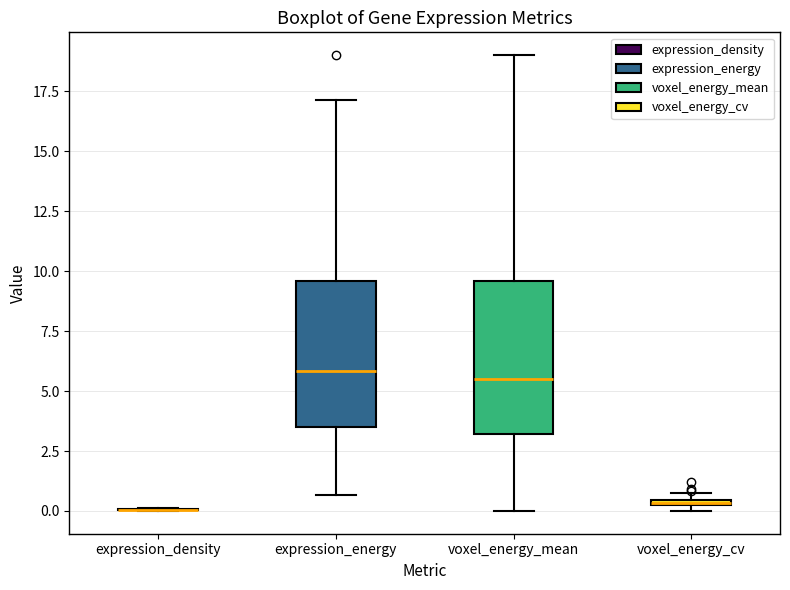

Where does the upper whisker of the box for voxel_energy_mean end on the y-axis? The values are not printed on the chart, so give them approximately, as read against the axis.

19.0